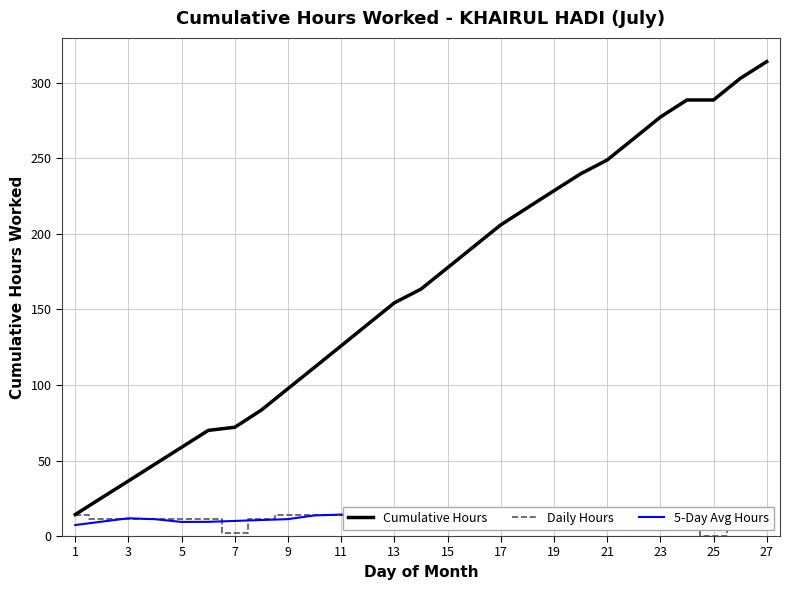

Count the number of categories in the chart.

27